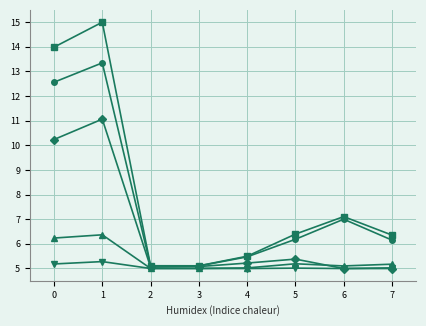

What is the spread (max minus min) of values at 1?

9.7